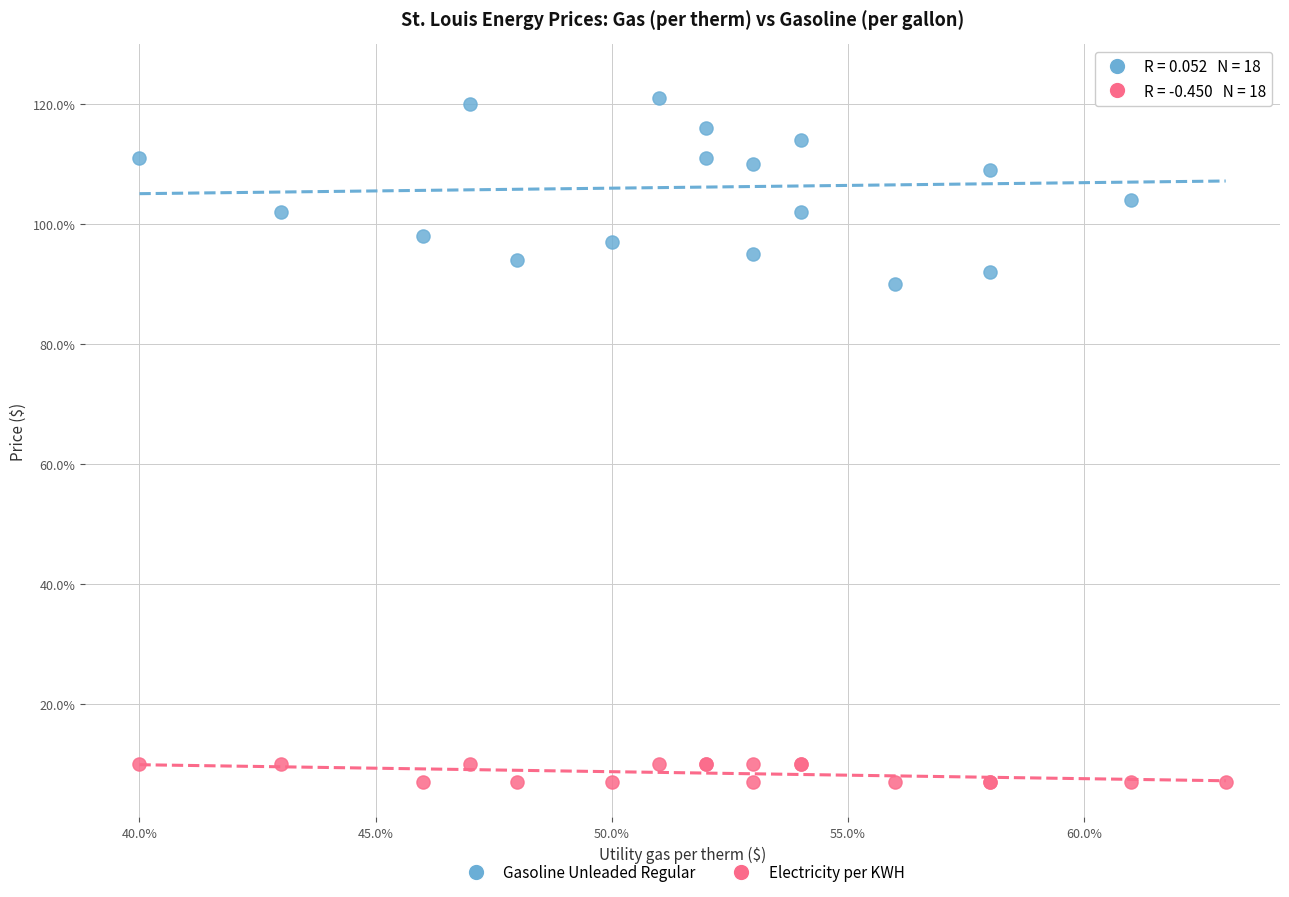

Which series contains the highest Y value?

Gasoline Unleaded Regular